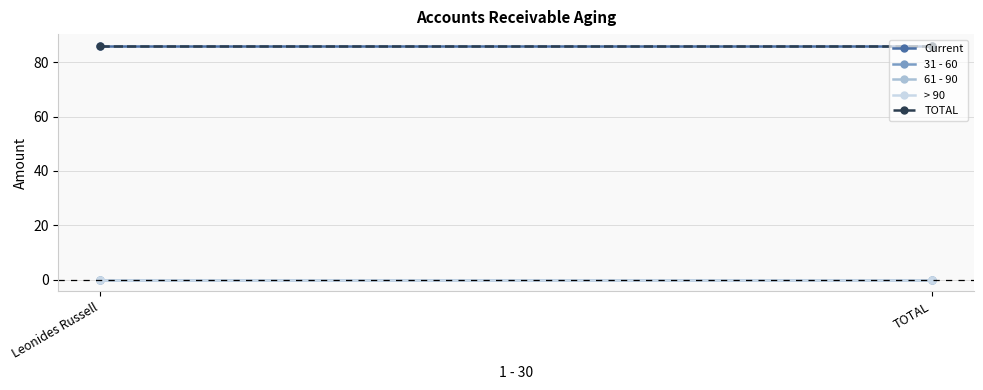

List the series in order of their peak value, lowest first.

31 - 60, 61 - 90, > 90, Current, TOTAL